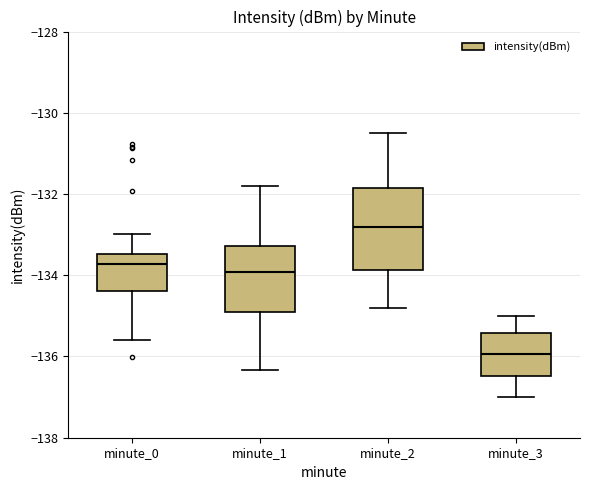

Which box is the tallest, from its lower edge to its upper edge?

minute_2